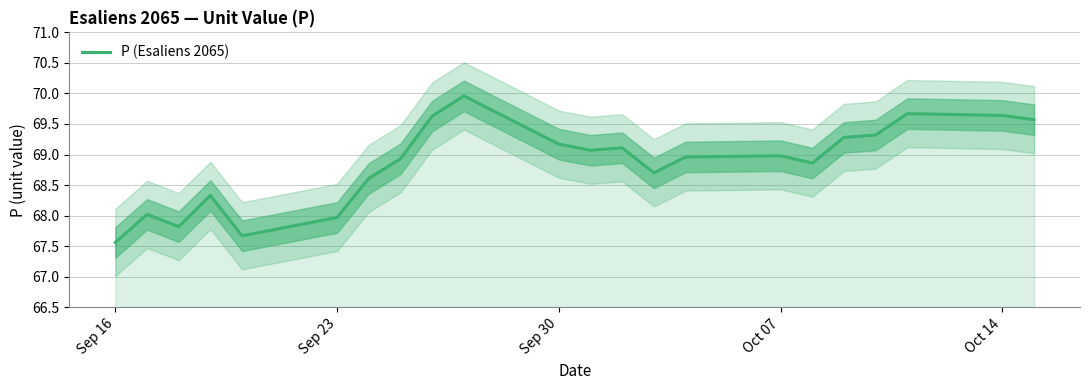

Is it true that P (Esaliens 2065) equals 69.0 at Oct 07?

True